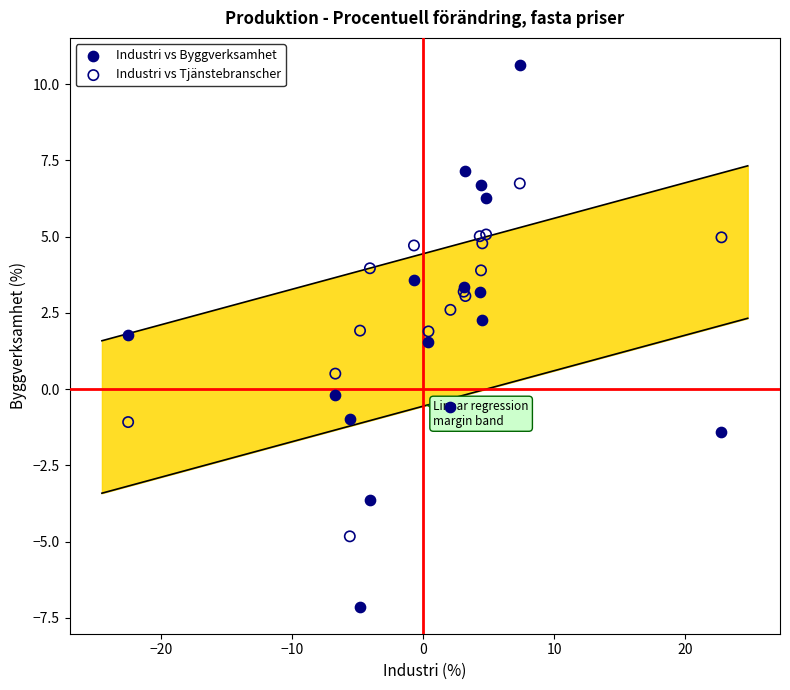

Which series has the largest Y range (max minus min)?

Industri vs Byggverksamhet